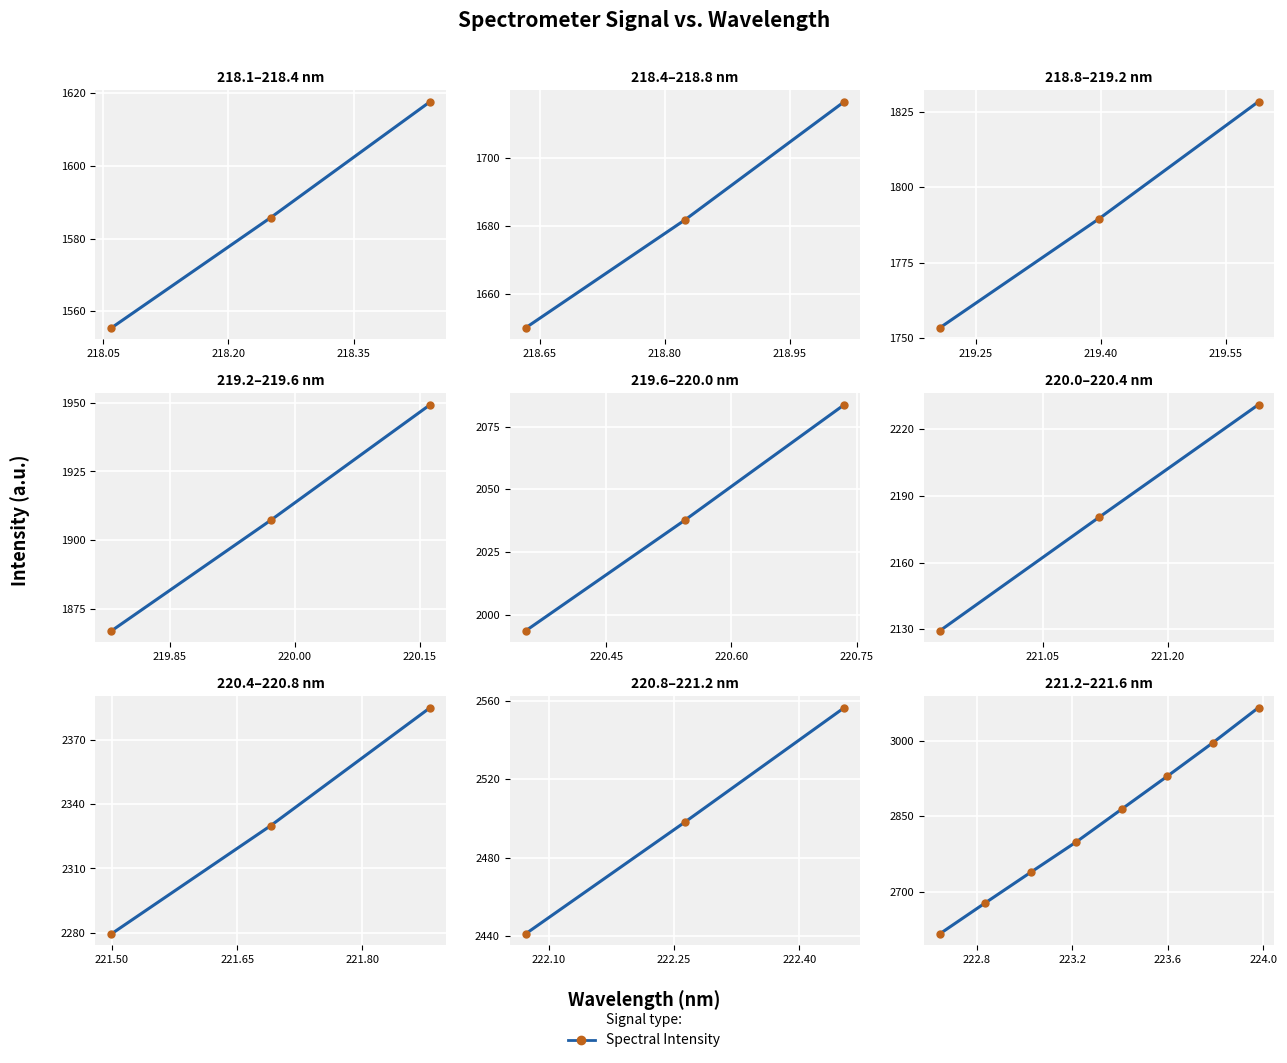

What is the change in value from 218.05 to 218.50?

+186.7